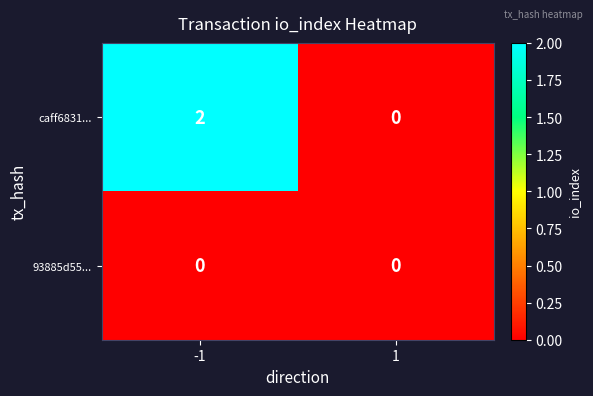

Count the number of data series in this chart.

2